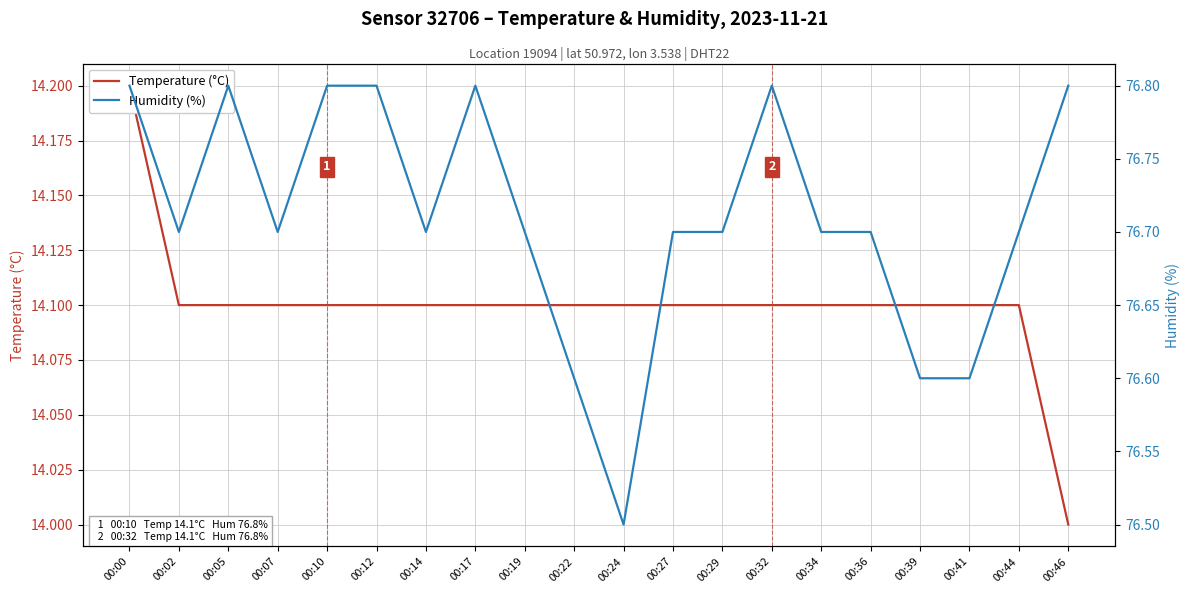

Rank the series by their maximum value, from lowest to highest.

Temperature (°C), Humidity (%)